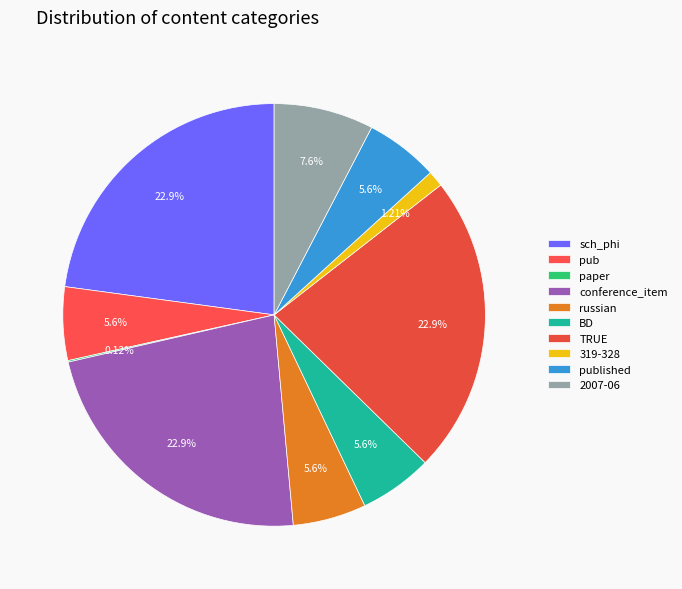

What is the ratio of the value at 319-328 to the value at paper?

10.3